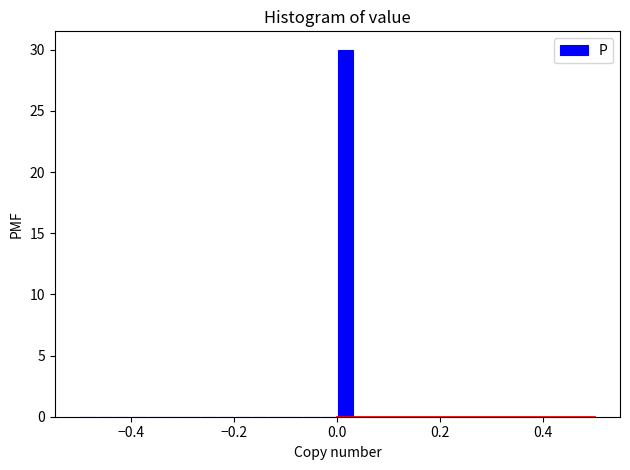

Read against the x-axis, roughly where is the centre of the tallest bar?

0.02